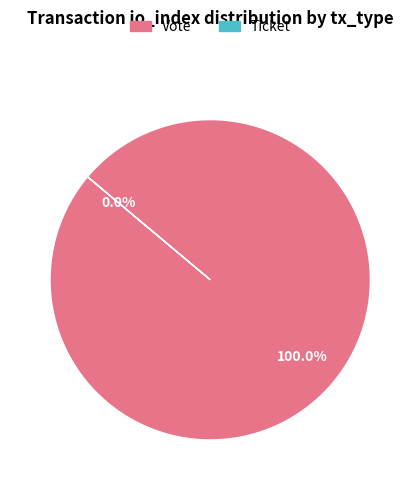

To the nearest percent, what is the difference between the largest and smallest slice percentages?

100%